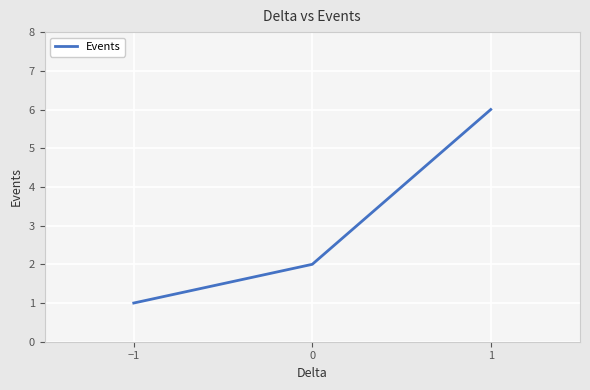

Rank the categories by value from highest to lowest.

1, 0, −1